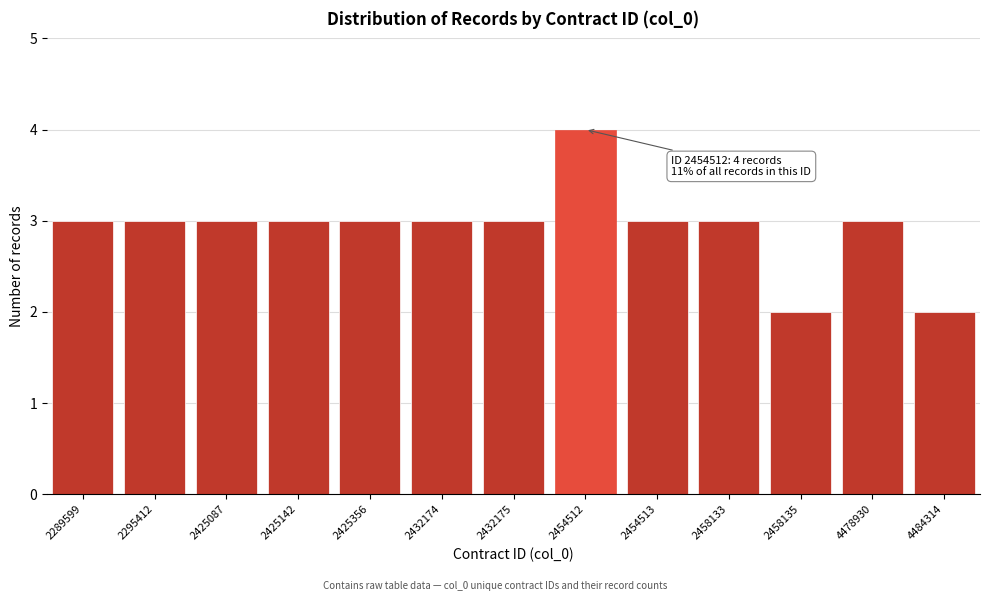

Reading right to left, list all the values displayed in this chart.

2	3	2	3	3	4	3	3	3	3	3	3	3